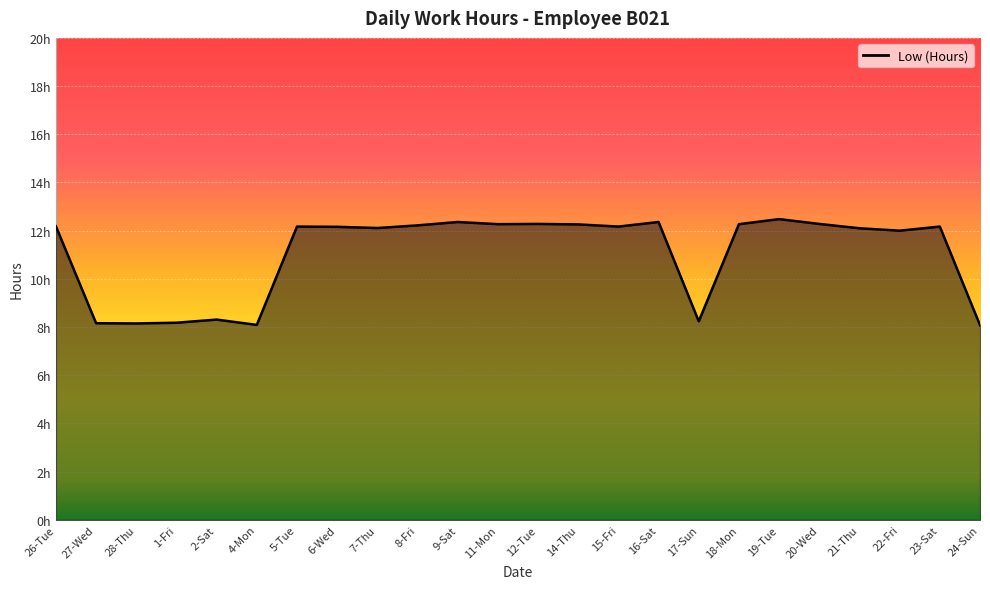

Reading left to right, transcribe all the data shown in this chart.

12.2	8.2	8.2	8.2	8.3	8.1	12.2	12.2	12.1	12.2	12.4	12.3	12.3	12.3	12.2	12.4	8.2	12.3	12.5	12.3	12.1	12.0	12.2	8.1